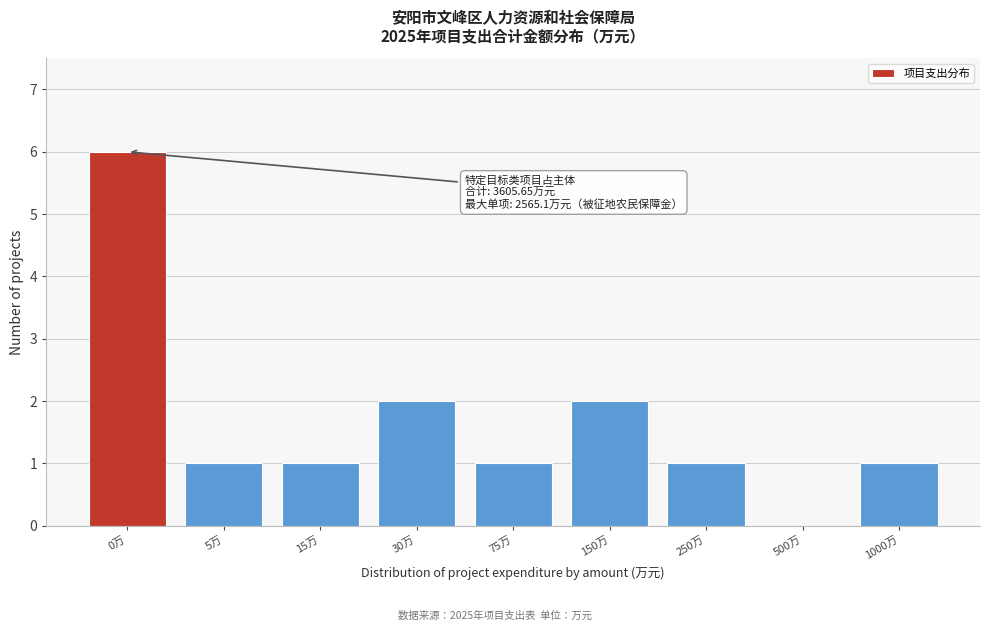

Reading left to right, extract all data points from this chart.

0万=6	5万=1	15万=1	30万=2	75万=1	150万=2	250万=1	500万=0	1000万=1